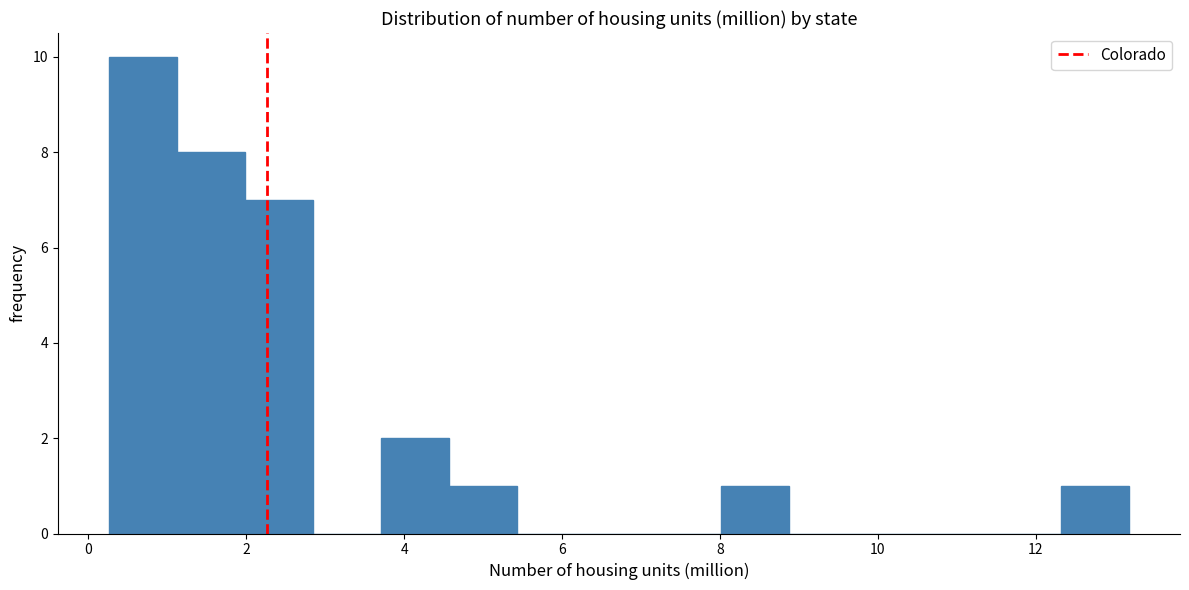

Reading left to right, transcribe this chart: for each bar, give the range it covers on the x-axis and its height. Neither the bar edges nor the heights are printed on the chart, so give them approximately, as read against the axes.

0.2 to 1.2: 10
1.2 to 2.0: 8
2.0 to 2.8: 7
2.8 to 3.8: 0
3.8 to 4.6: 2
4.6 to 5.4: 1
5.4 to 6.2: 0
6.2 to 7.2: 0
7.2 to 8.0: 0
8.0 to 8.8: 1
8.8 to 9.8: 0
9.8 to 10.6: 0
10.6 to 11.4: 0
11.4 to 12.4: 0
12.4 to 13.2: 1